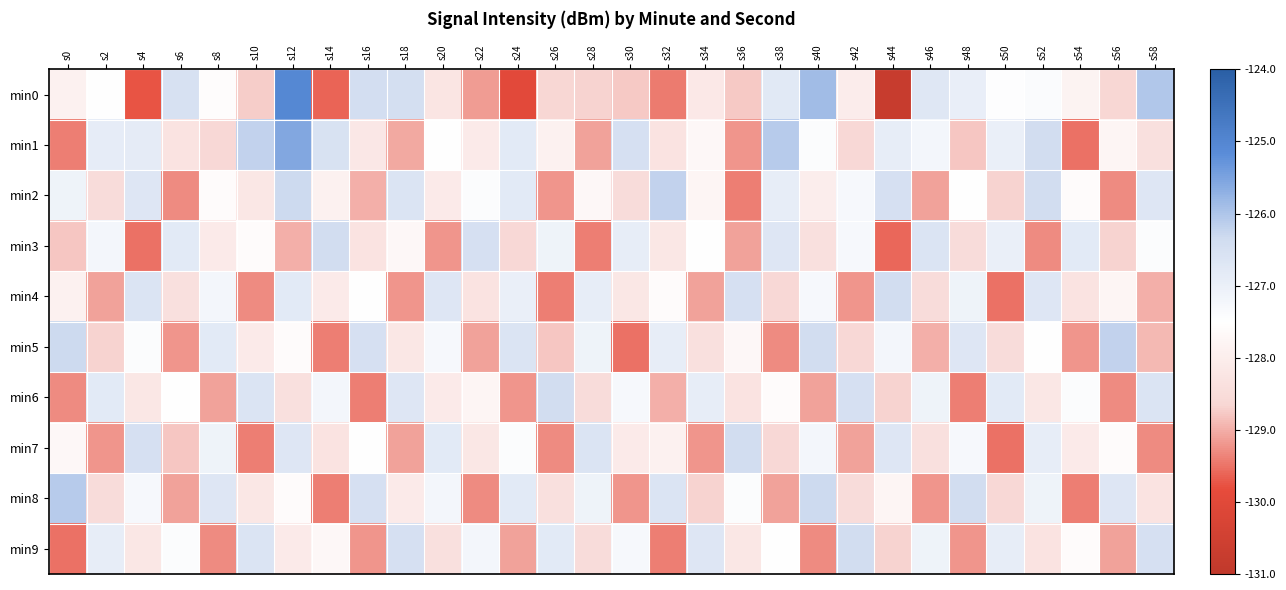

List the series in order of their peak value, lowest first.

min3, min4, min6, min7, min9, min2, min5, min8, min1, min0